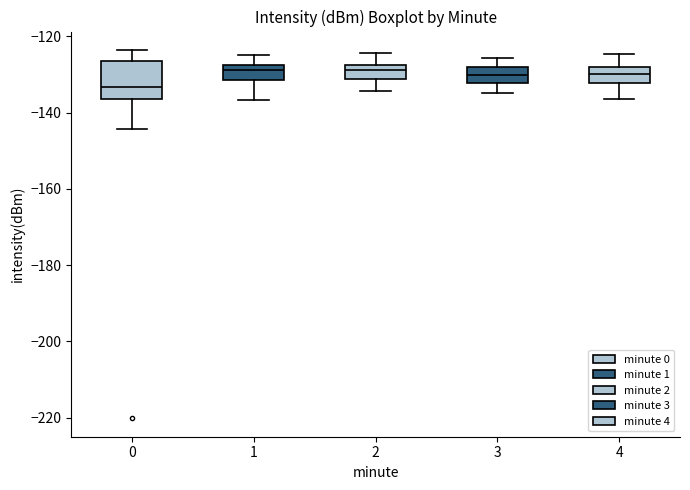

Where is the upper edge of the box at x = 0 on the y-axis? The values are not printed on the chart, so give them approximately, as read against the axis.

-126